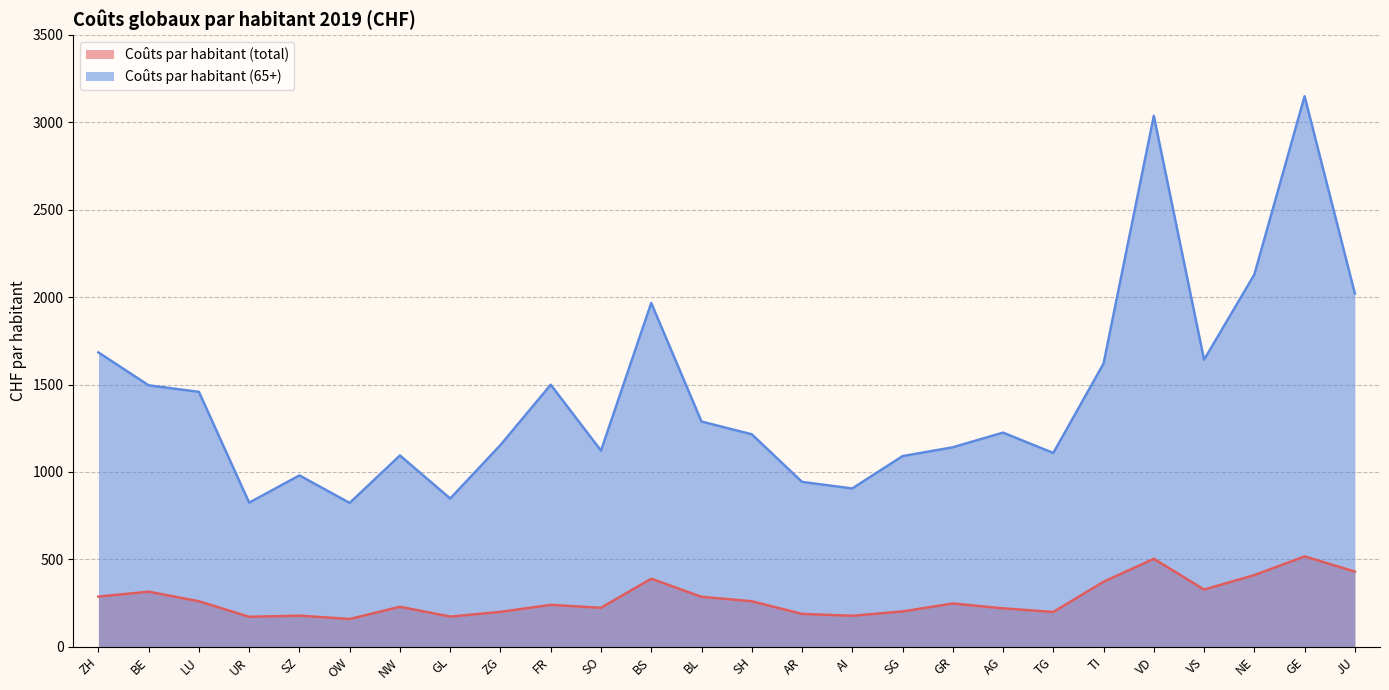

What is the label of the 11th point from the left?

SO